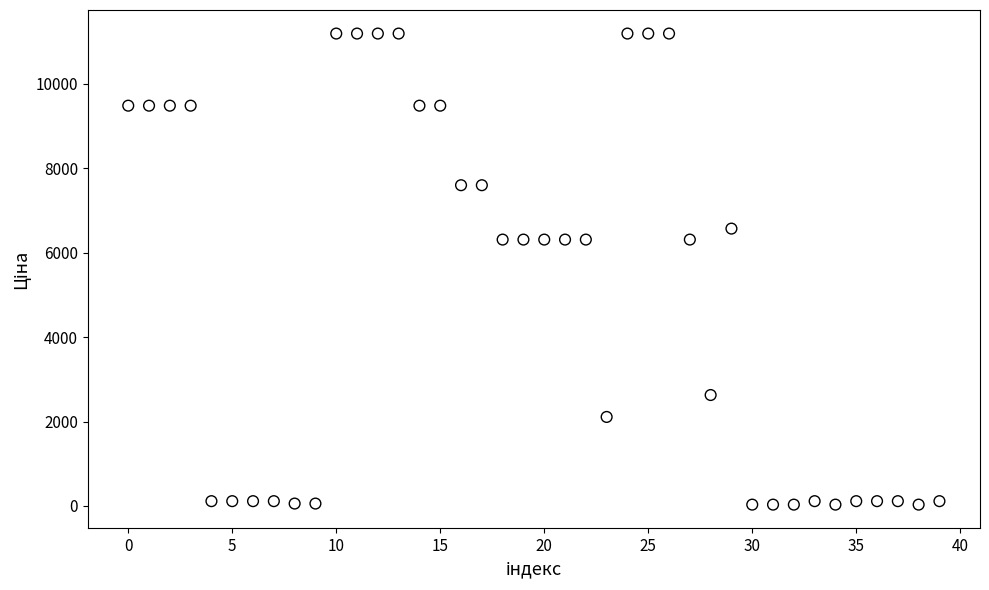

What is the range of Y values (max minus min)?

11156.2